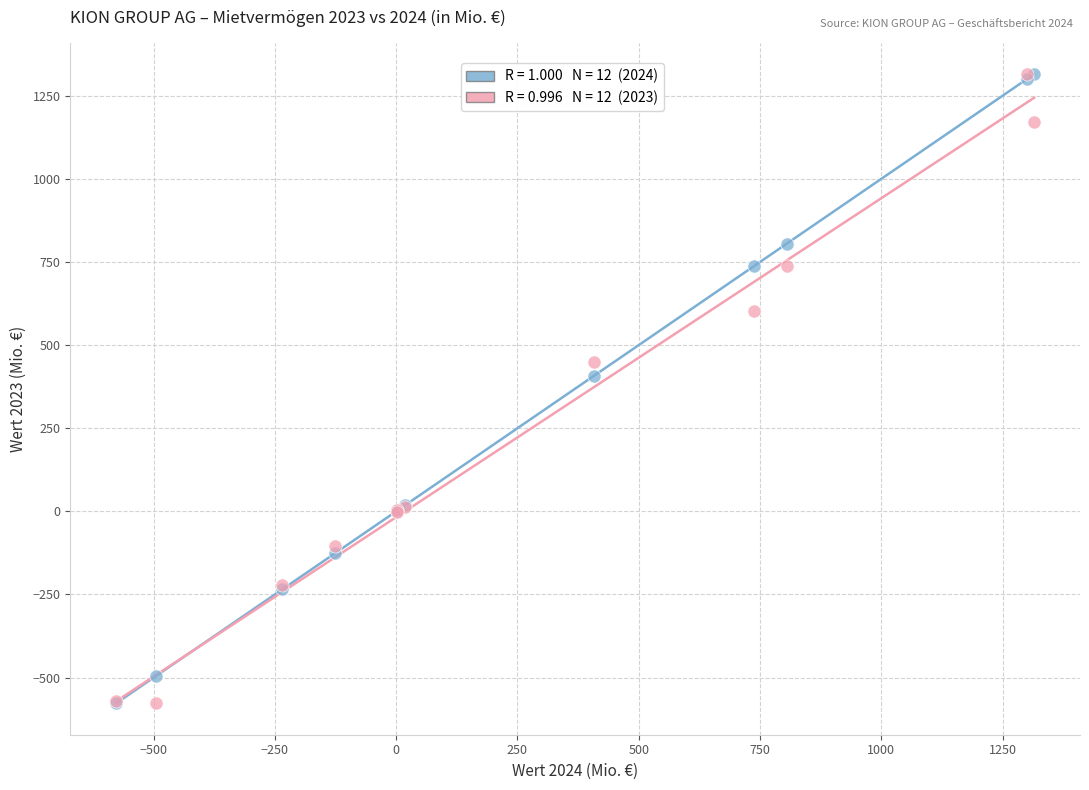

Across all series, what Y value is closest to 368?

407.1